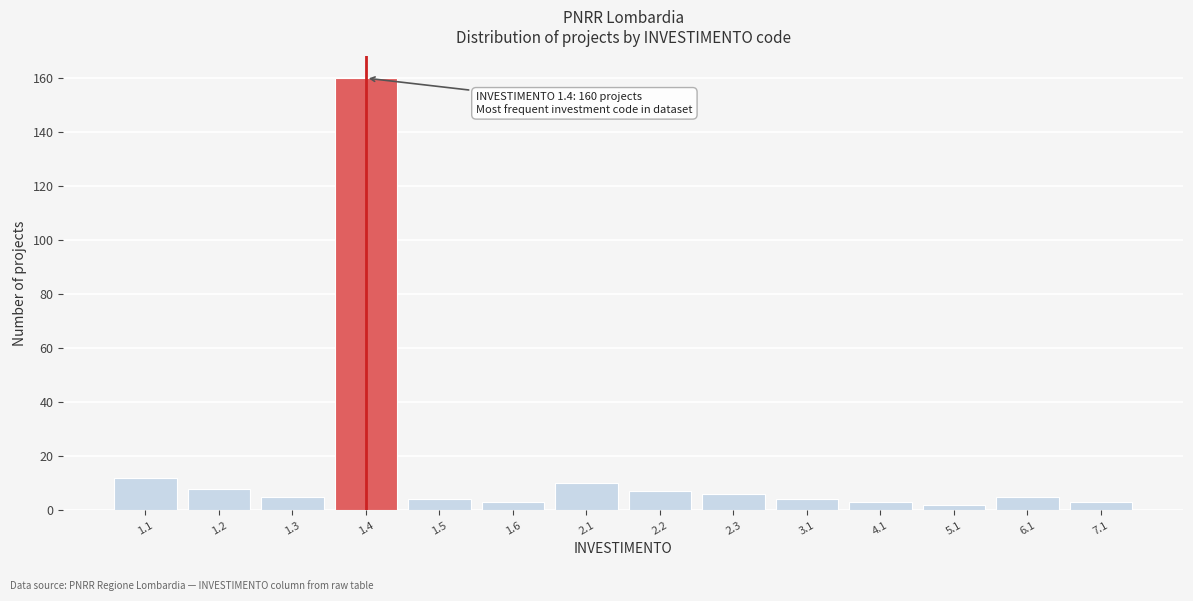

Reading left to right, transcribe all the data shown in this chart.

12	8	5	160	4	3	10	7	6	4	3	2	5	3